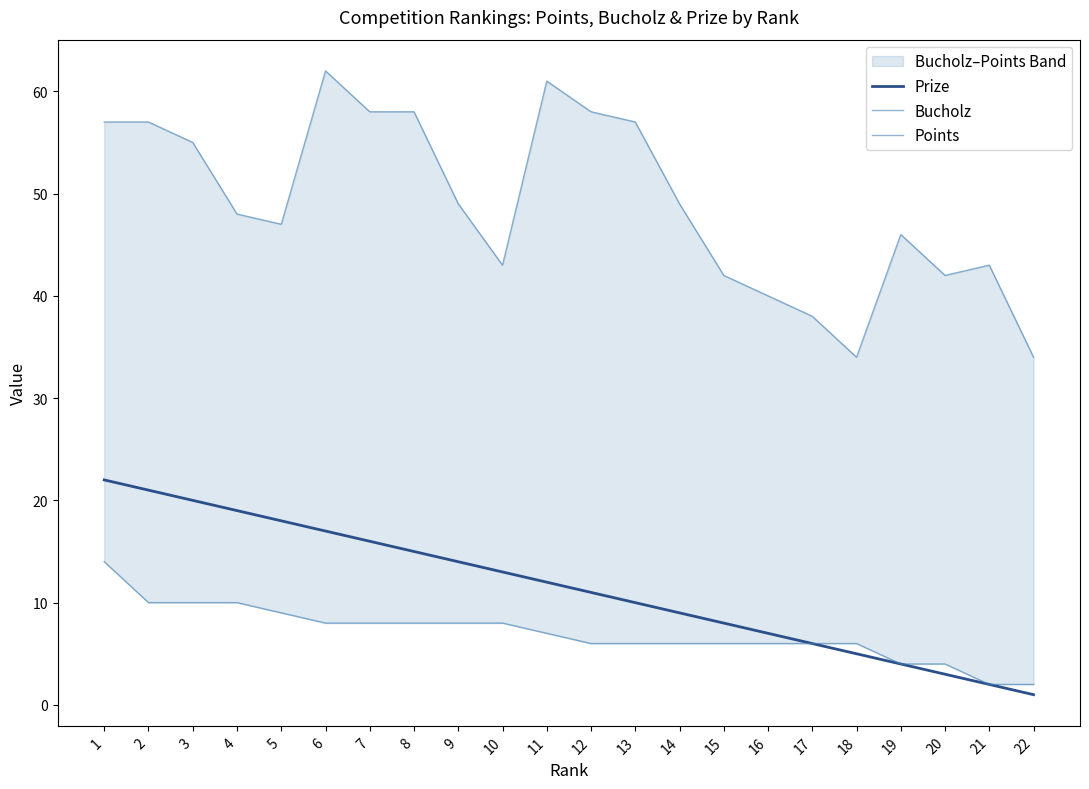

True or false: Prize and Bucholz intersect in this chart.

False